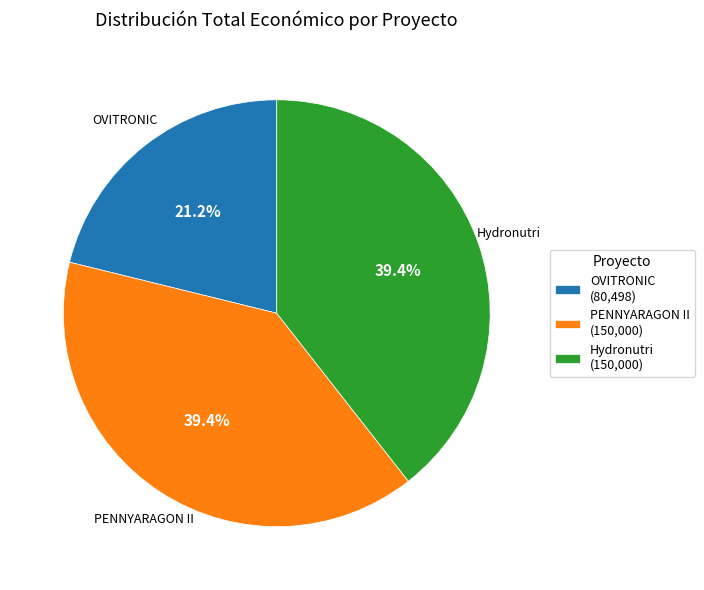

Count the number of slices in the pie.

3